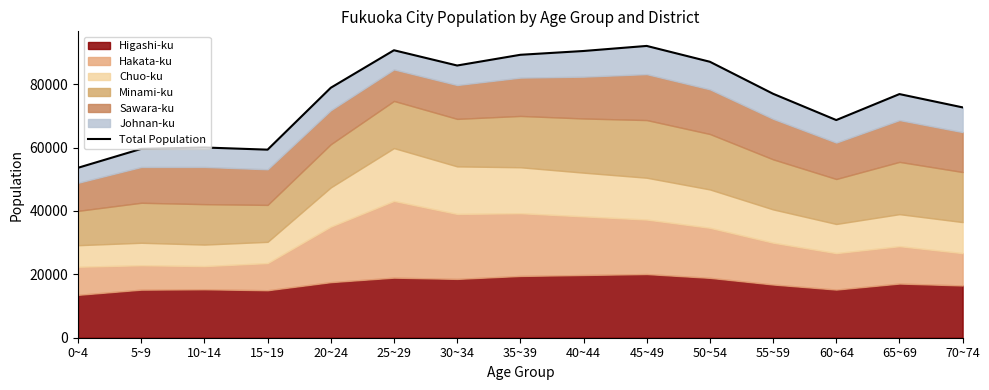

What is the change in value from 0~4 to 20~24?

+25255